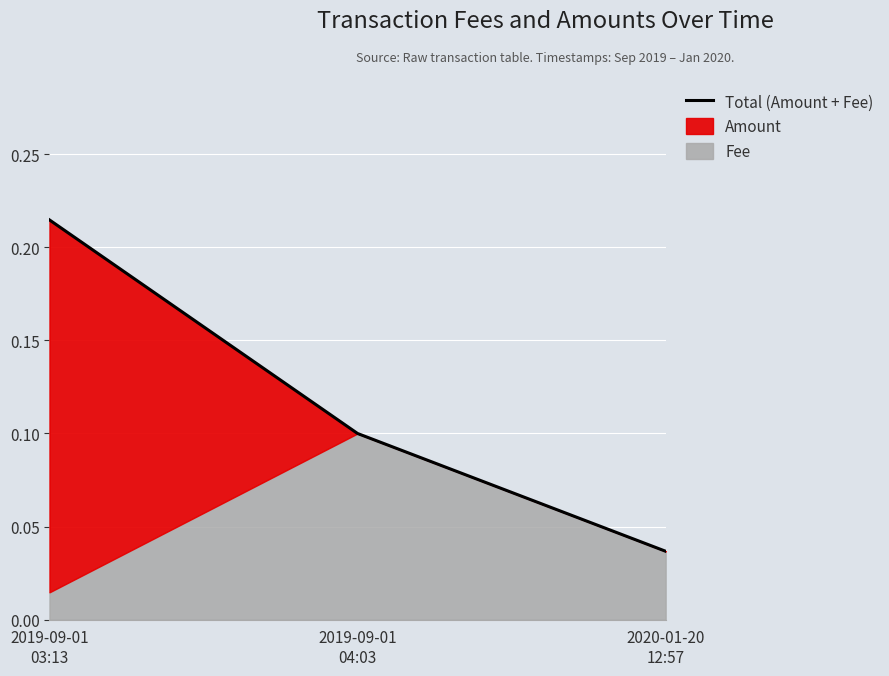

At which label is the value closest to 0?

2020-01-20
12:57